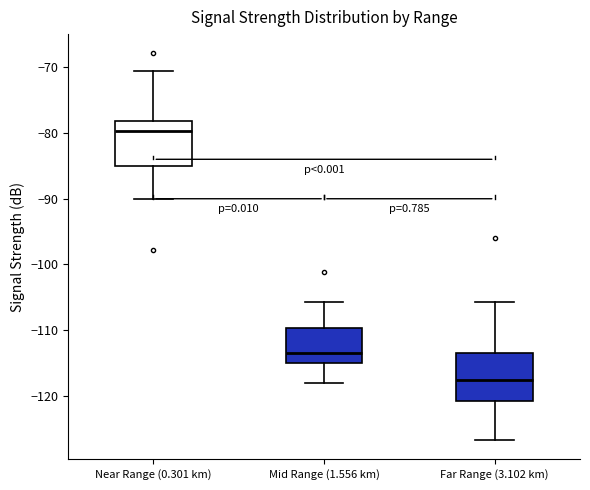

Where does the lower whisker of the box for Far Range (3.102 km) end on the y-axis? The values are not printed on the chart, so give them approximately, as read against the axis.

-127